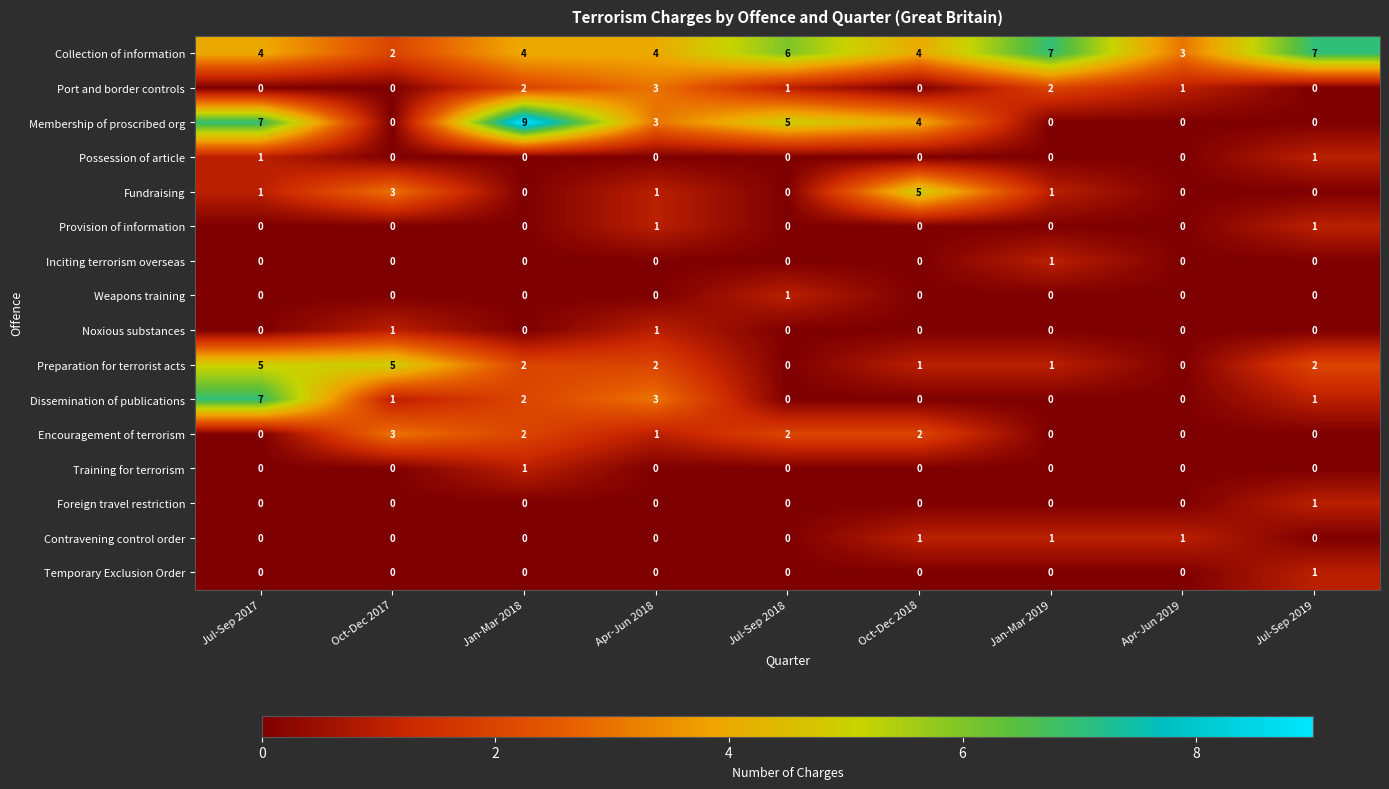

Which category has the highest value in the Temporary Exclusion Order series?

Jul-Sep 2019